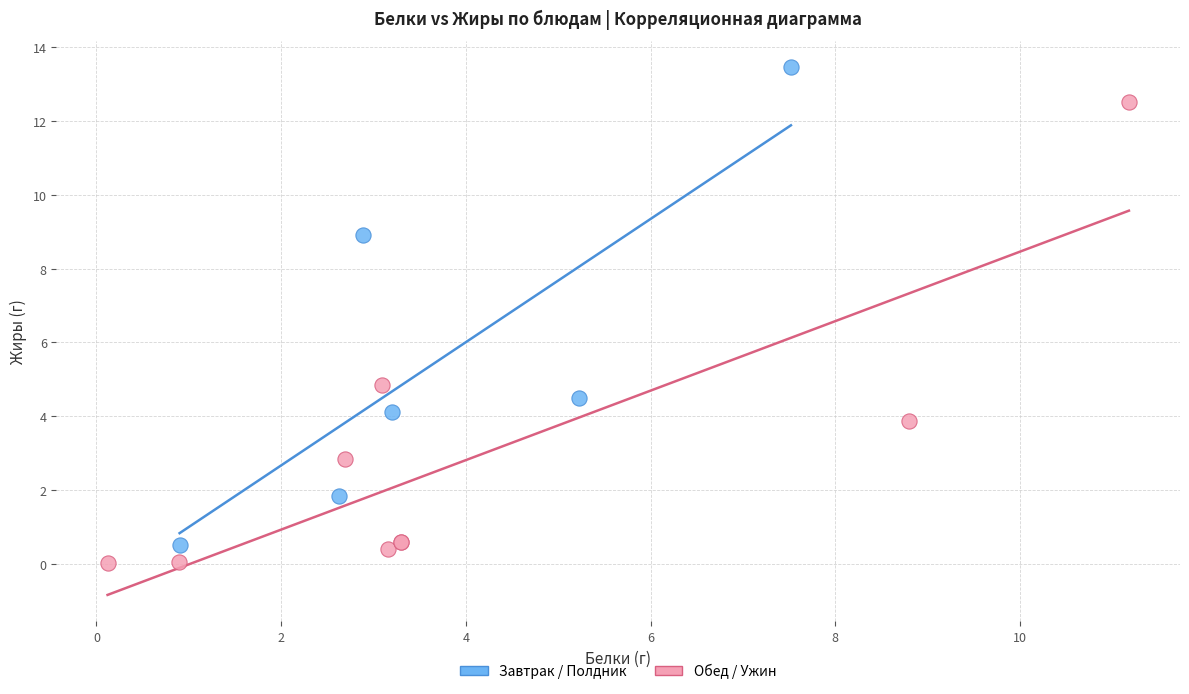

Which series reaches the maximum Y coordinate?

Завтрак / Полдник